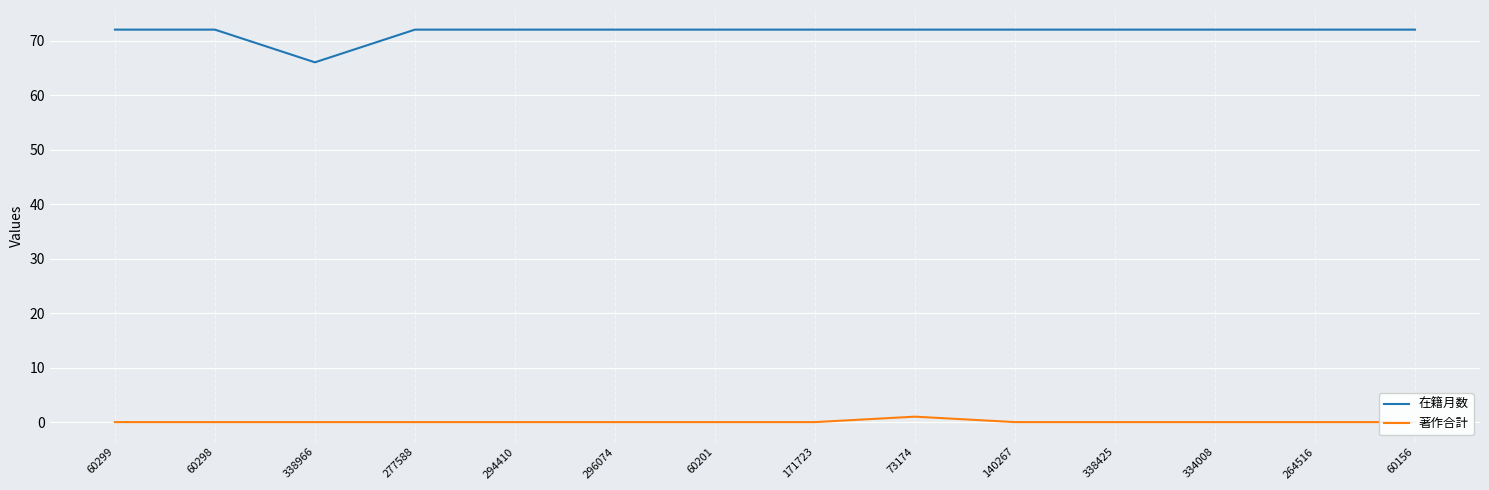

Between 60298 and 296074, which series saw the biggest shift?

在籍月数